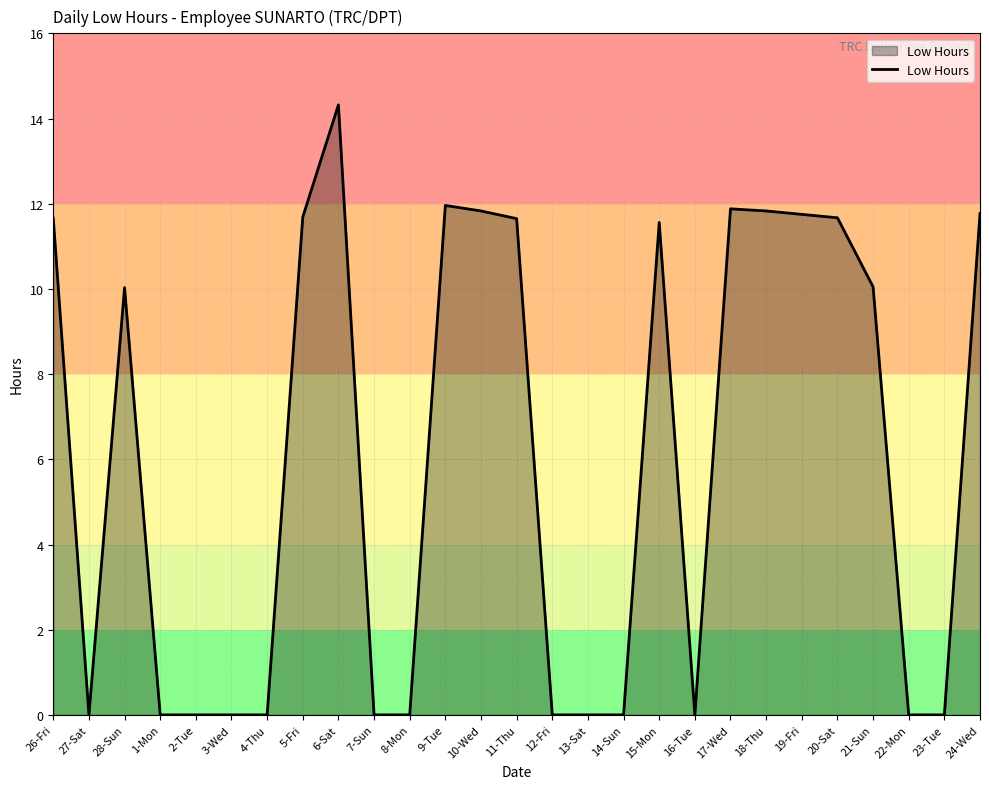

What position from the left is 16-Tue?

19